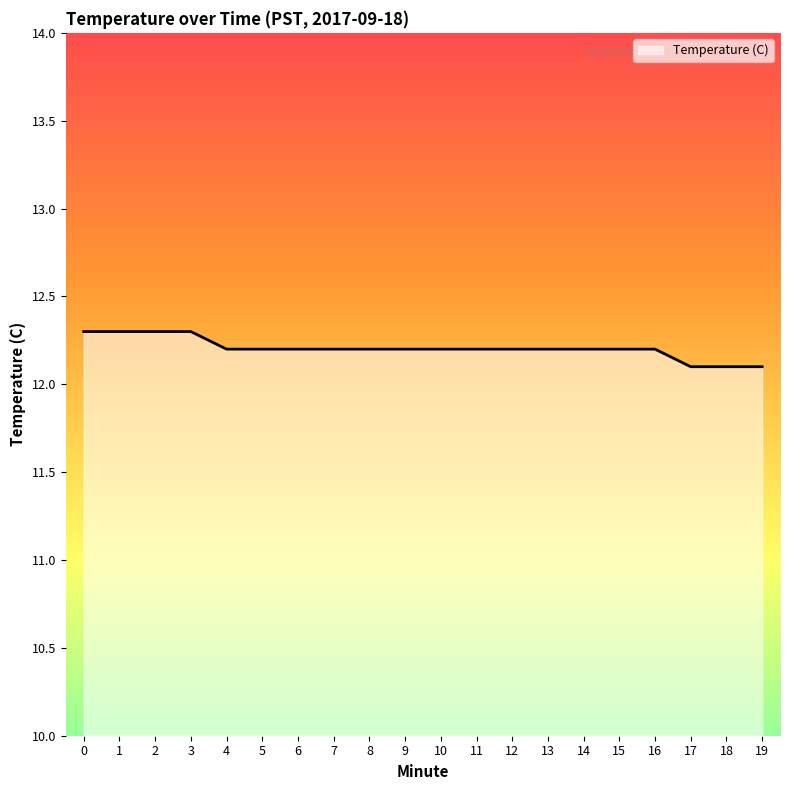

What is the ratio of the value at 0 to the value at 4?

1.0